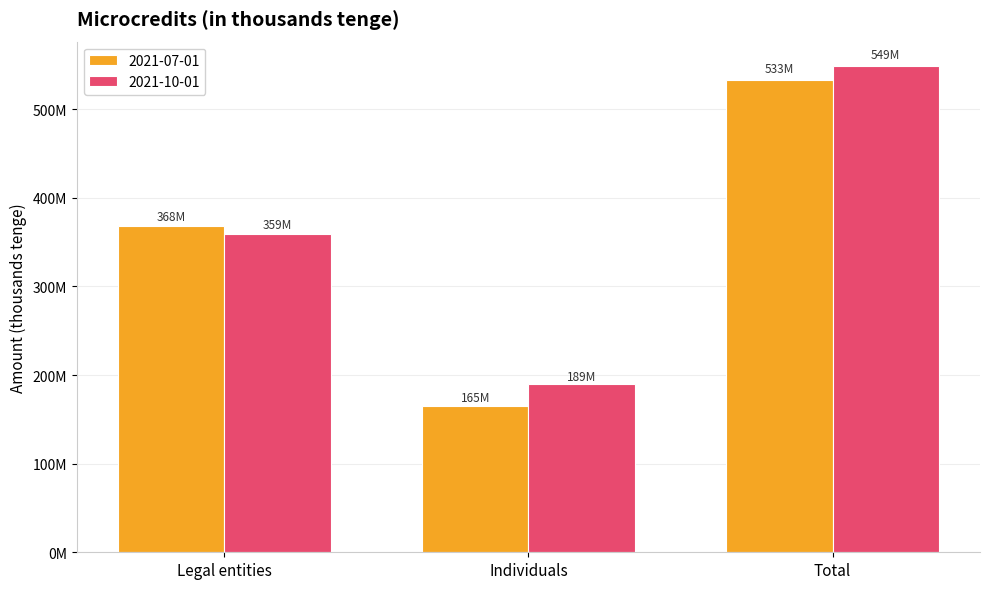

What is the label of the 2nd bar from the right?

Individuals